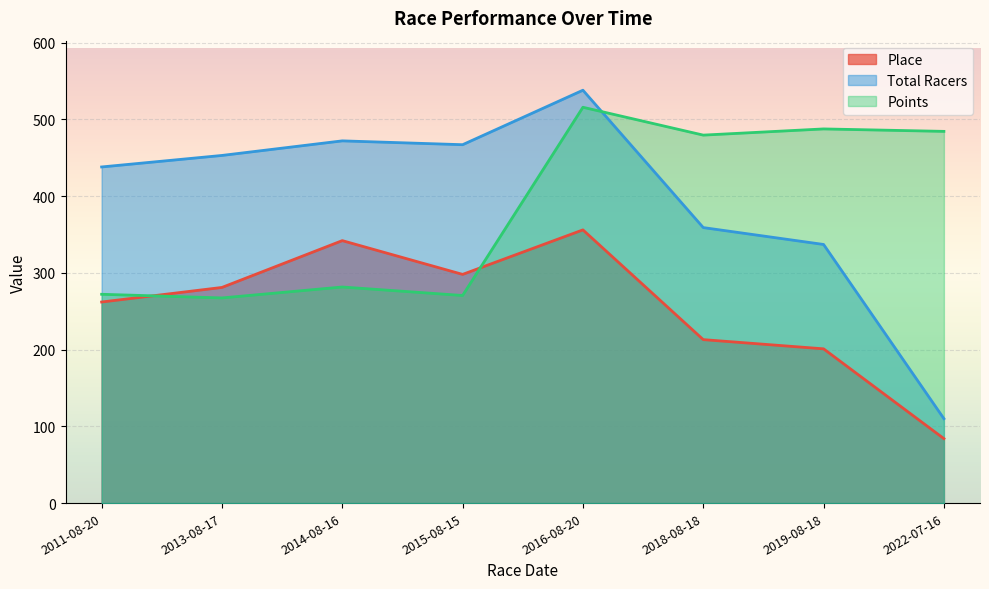

What is the minimum value for Place?

84.0